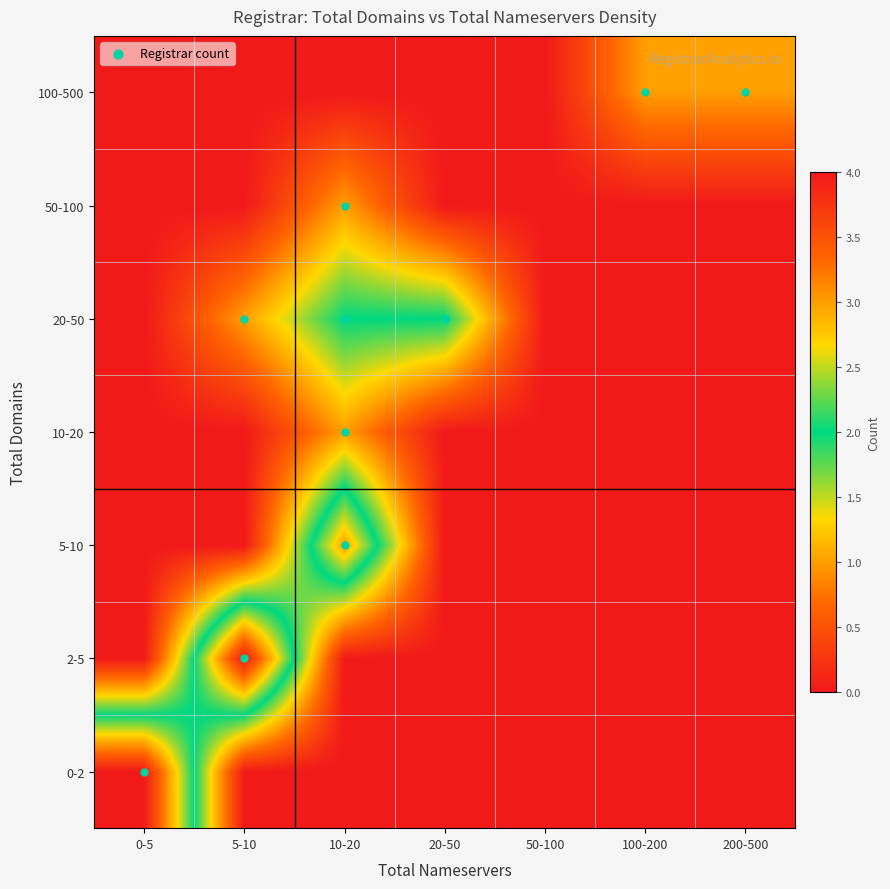

Reading right to left, what are all the values shown in this chart?

0-2: 200-500=0	100-200=0	50-100=0	20-50=0	10-20=0	5-10=0	0-5=4
2-5: 200-500=0	100-200=0	50-100=0	20-50=0	10-20=0	5-10=4	0-5=0
5-10: 200-500=0	100-200=0	50-100=0	20-50=0	10-20=3	5-10=0	0-5=0
10-20: 200-500=0	100-200=0	50-100=0	20-50=0	10-20=1	5-10=0	0-5=0
20-50: 200-500=0	100-200=0	50-100=0	20-50=2	10-20=2	5-10=1	0-5=0
50-100: 200-500=0	100-200=0	50-100=0	20-50=0	10-20=1	5-10=0	0-5=0
100-500: 200-500=1	100-200=1	50-100=0	20-50=0	10-20=0	5-10=0	0-5=0